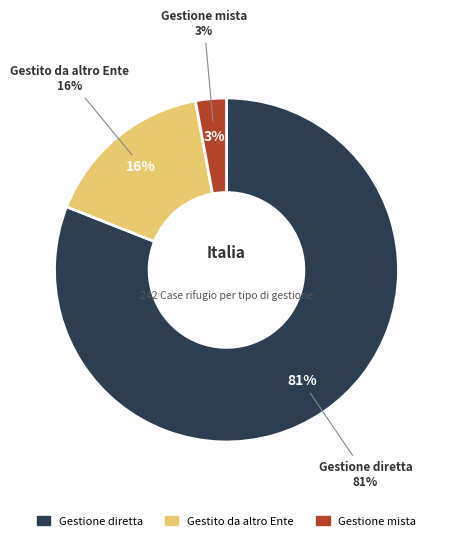

To the nearest percent, what portion does Gestito da altro Ente represent?

16%